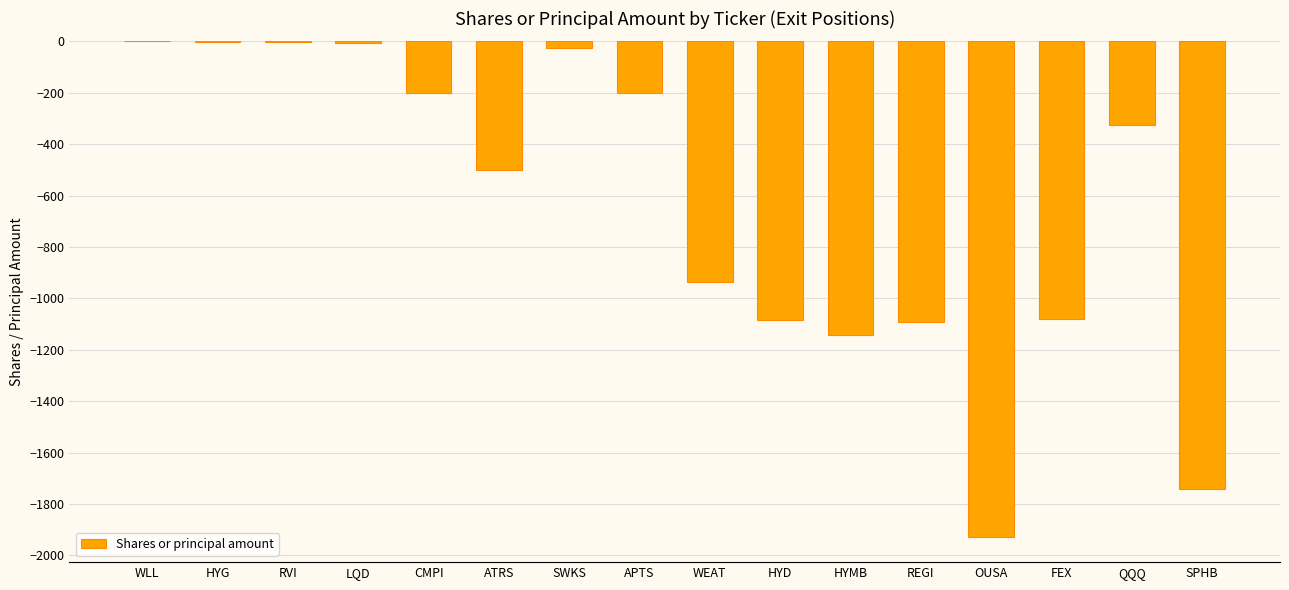

How many data points are above -324?

7